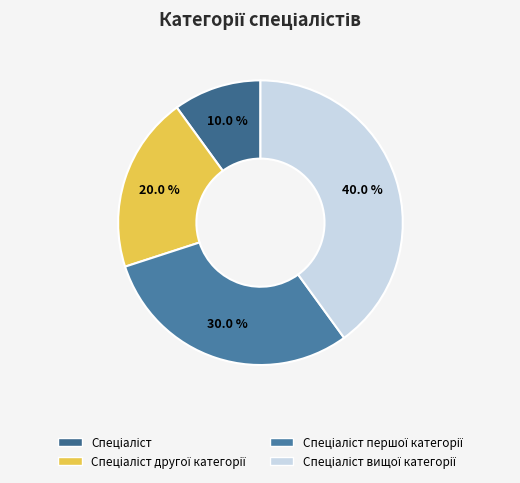

What is the largest slice in the pie chart?

Спеціаліст вищої категорії